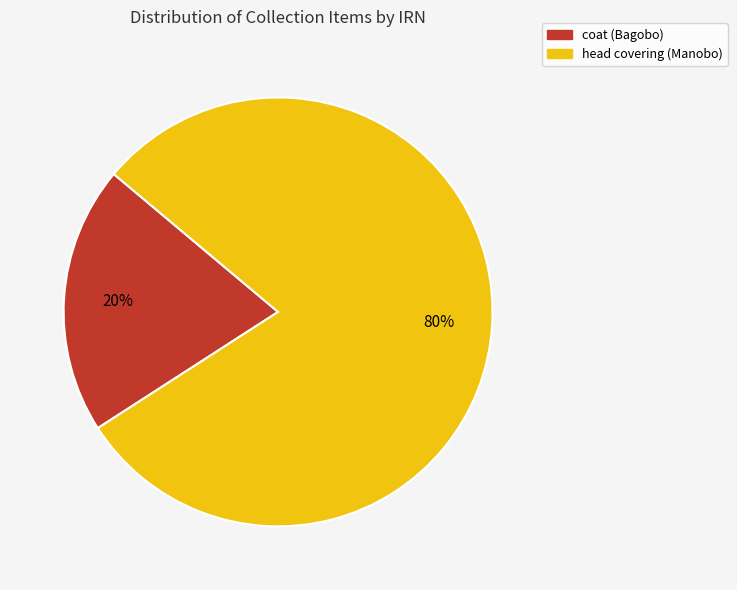

Is the sum of head covering (Manobo) and coat (Bagobo) greater than half?

Yes